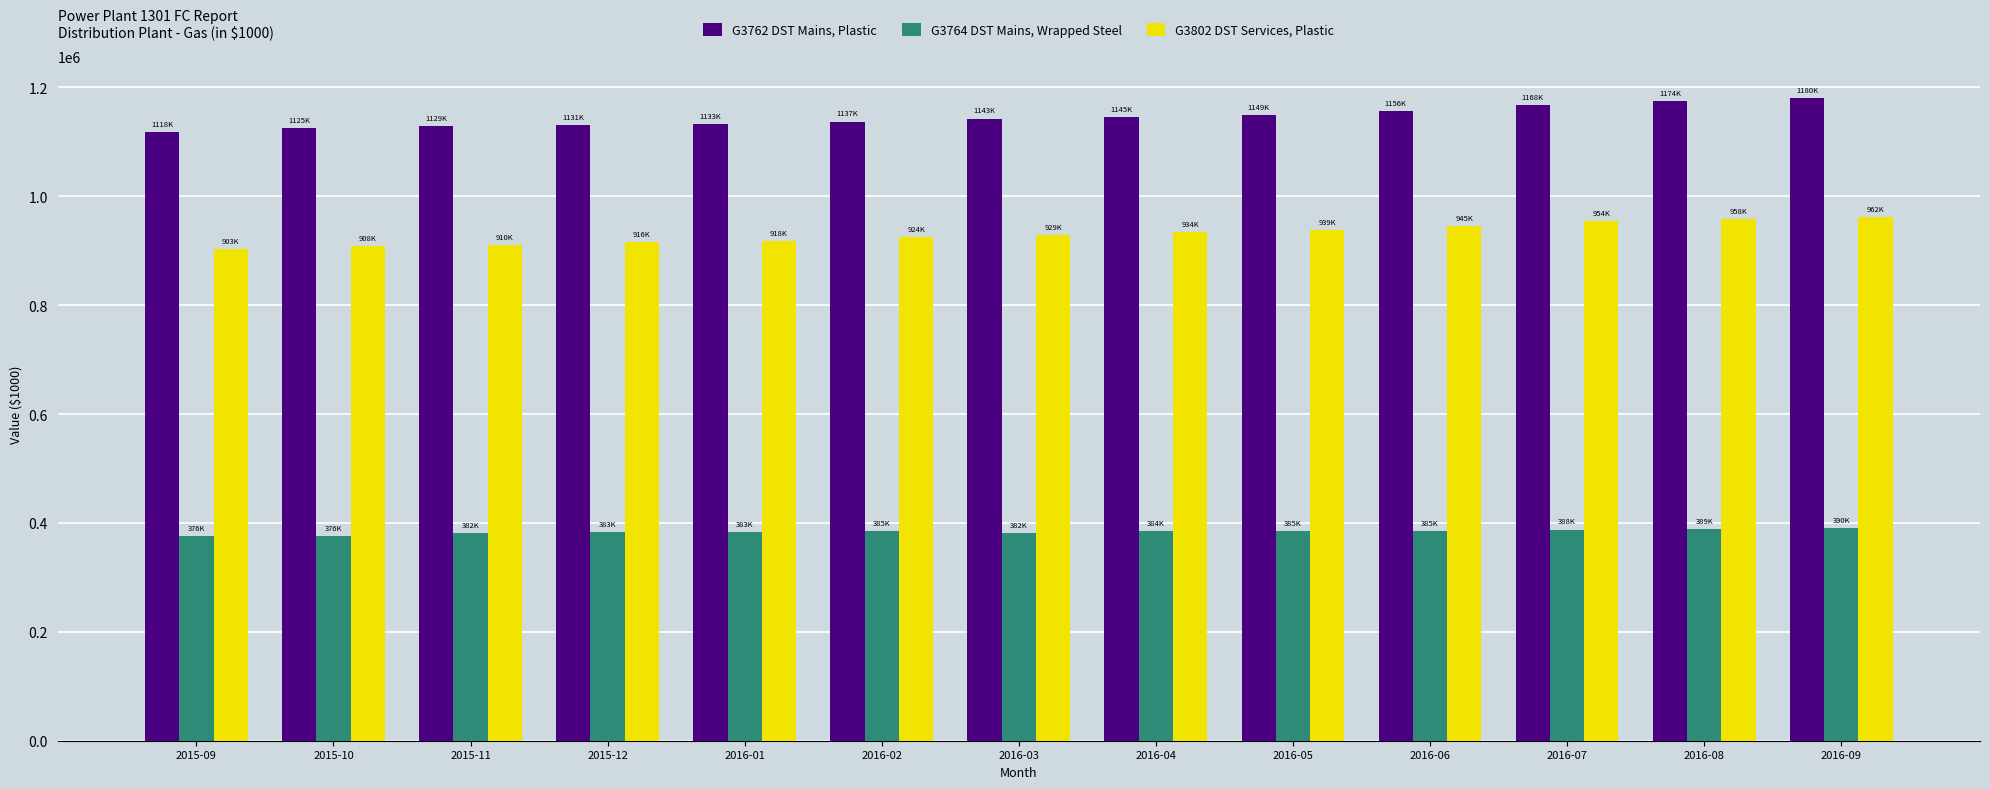

Does the chart contain any negative values?

No